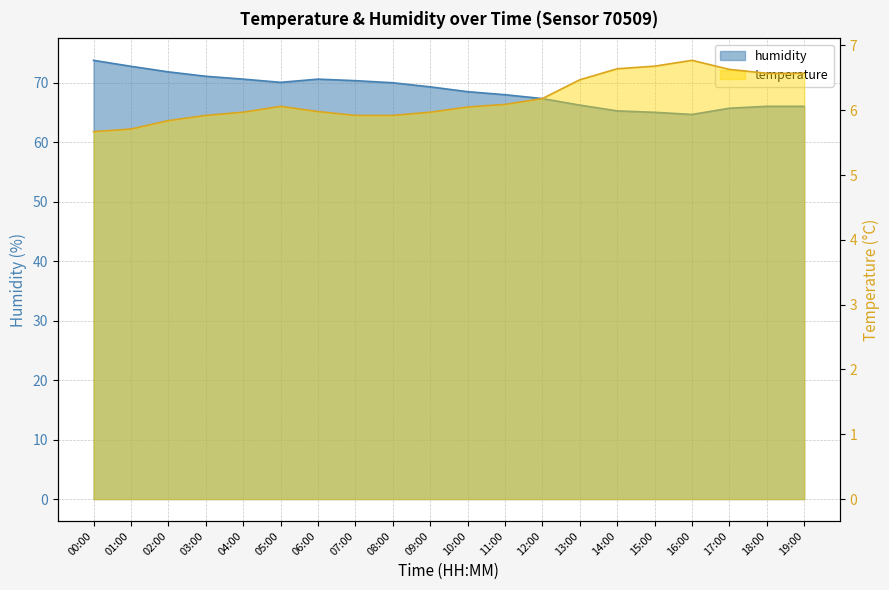

How many data points in humidity are above 69?

10